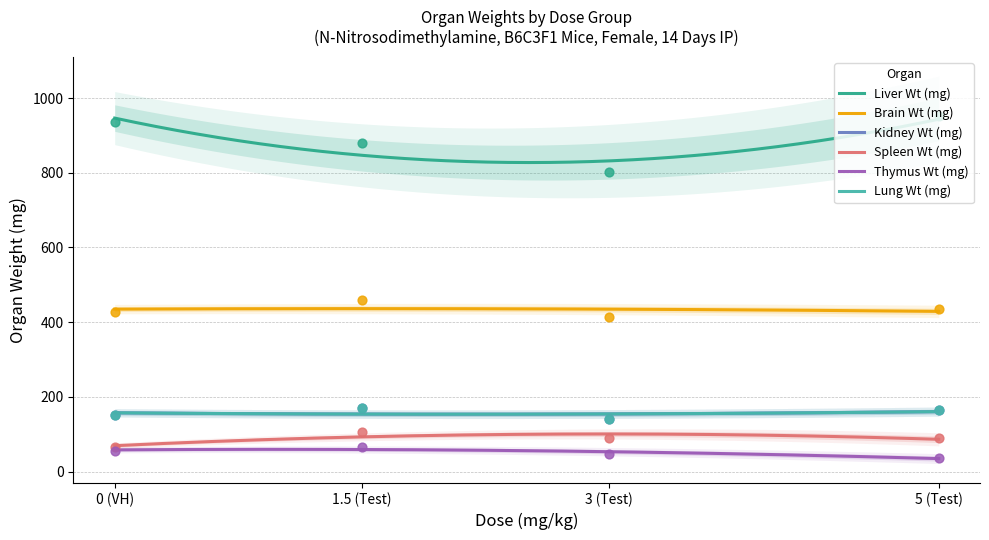

What are all the series names shown in the legend?

Liver Wt (mg), Brain Wt (mg), Kidney Wt (mg), Spleen Wt (mg), Thymus Wt (mg), Lung Wt (mg)